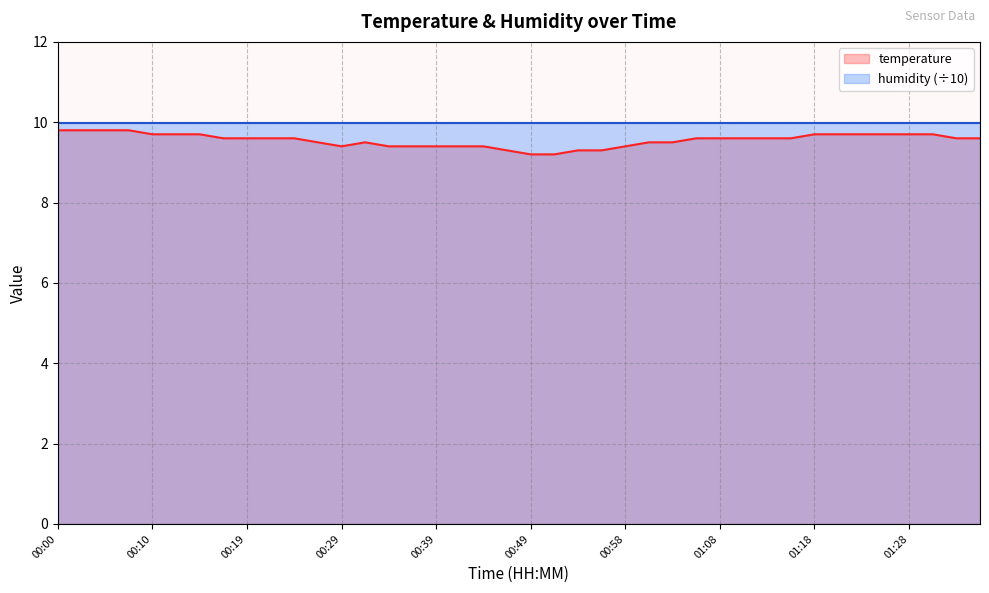

What is the difference between the maximum and minimum values?

0.6